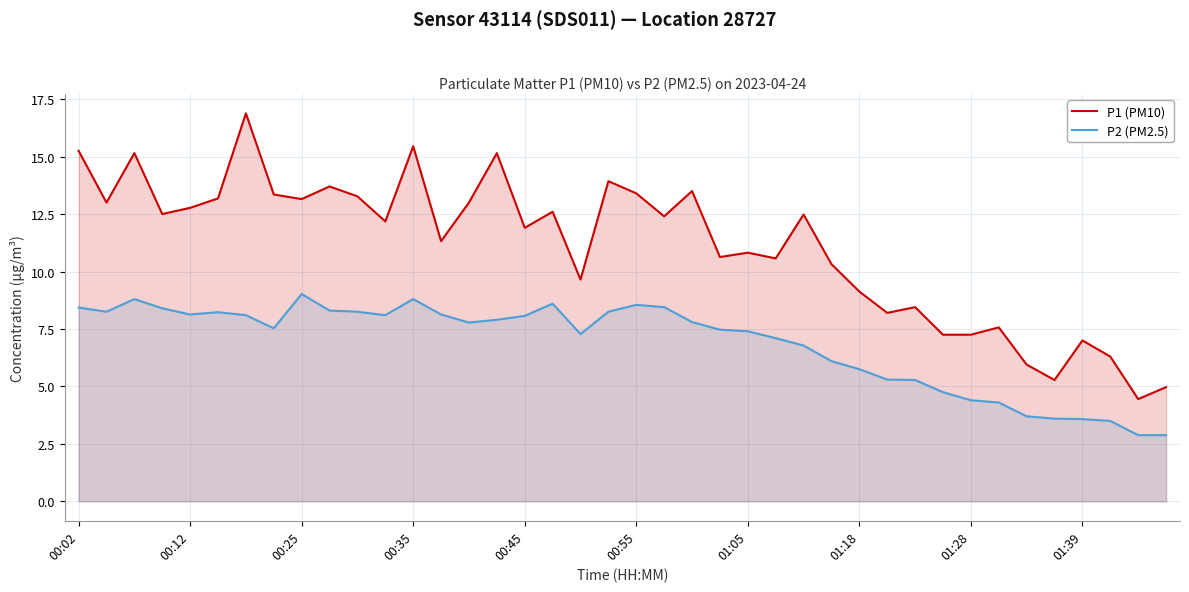

Is it true that P2 (PM2.5) equals 4.5 at 22?

False